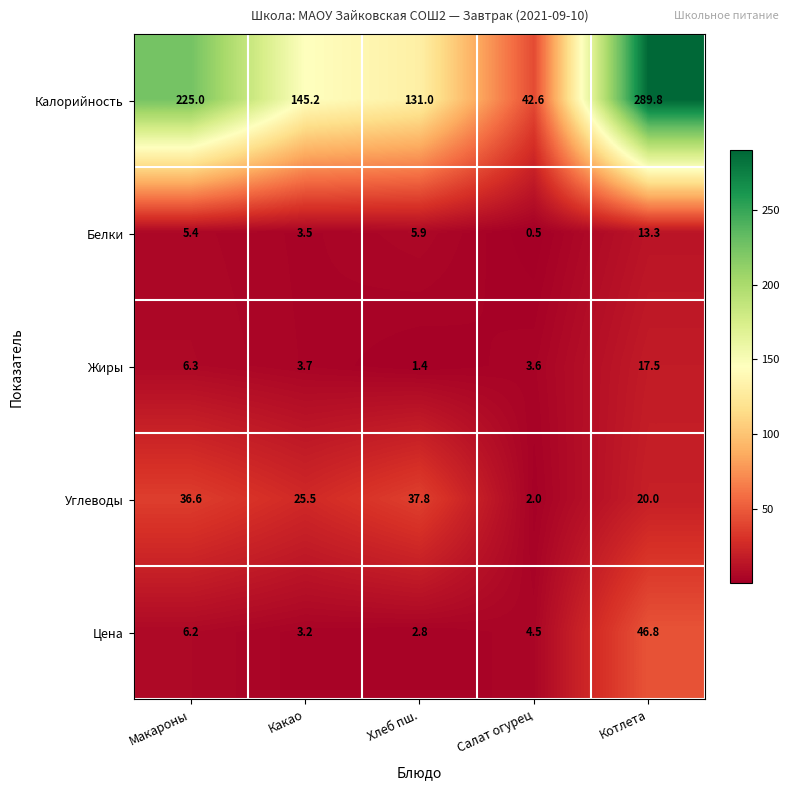

Which label corresponds to the smallest value in the chart?

Салат огурец